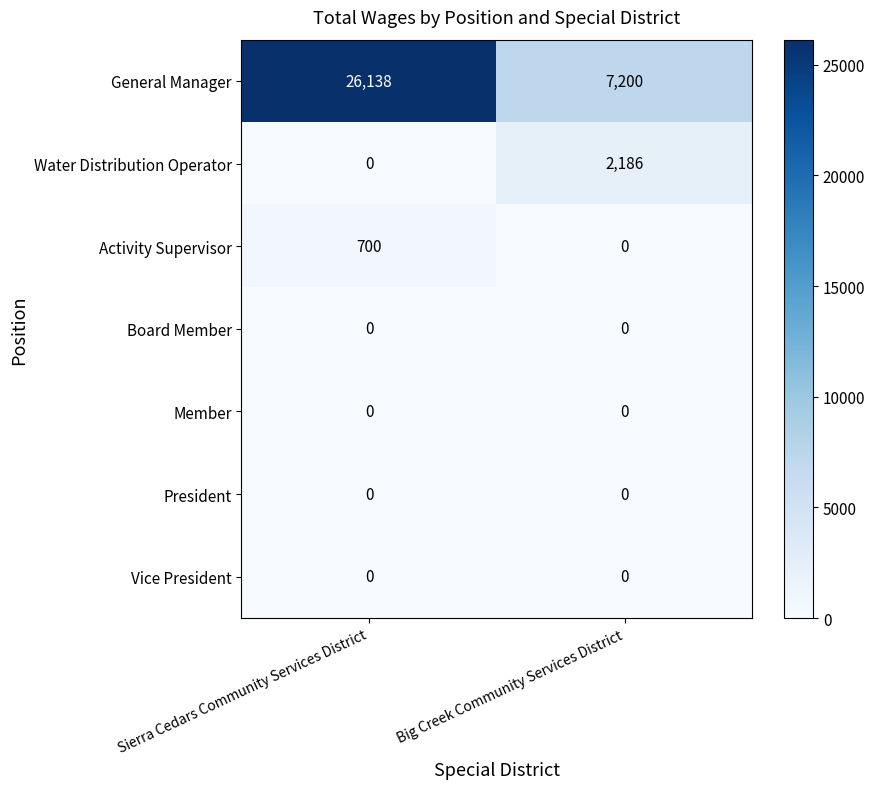

Between Sierra Cedars Community Services District and Big Creek Community Services District, which series saw the biggest shift?

General Manager